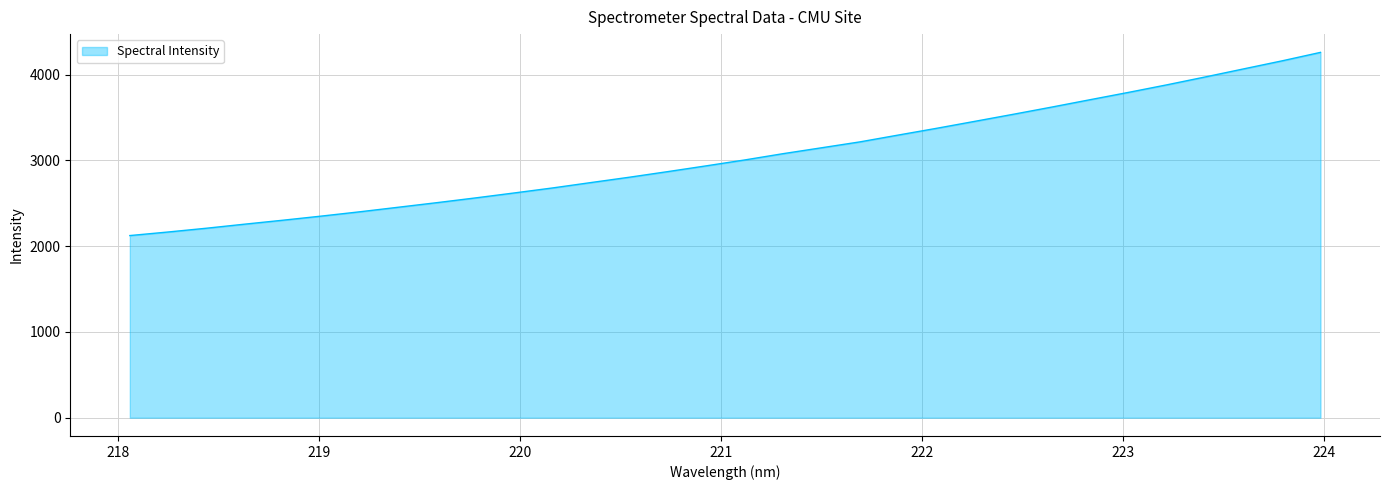

What is the greatest value displayed?

4260.8